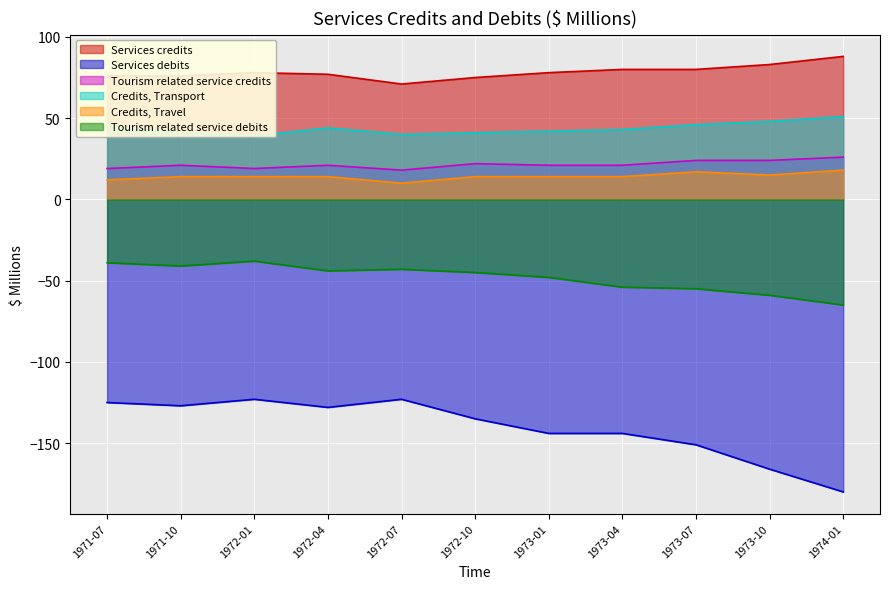

Which category has the lowest value across all series?

1974-01